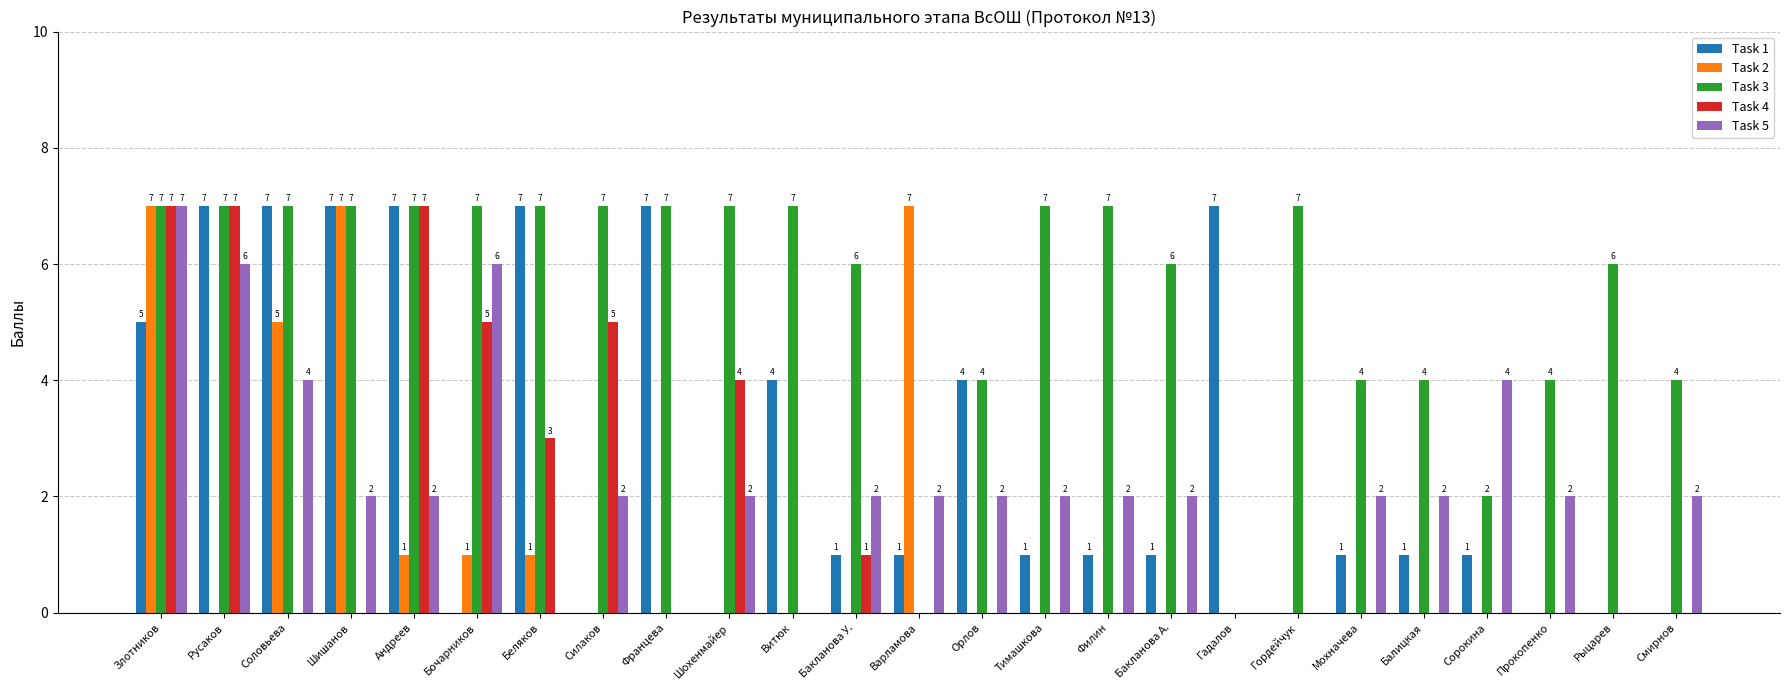

Reading right to left, transcribe all the data shown in this chart.

Task 1: 0	0	0	1	1	1	0	7	1	1	1	4	1	1	4	0	7	0	7	0	7	7	7	7	5
Task 2: 0	0	0	0	0	0	0	0	0	0	0	0	7	0	0	0	0	0	1	1	1	7	5	0	7
Task 3: 4	6	4	2	4	4	7	0	6	7	7	4	0	6	7	7	7	7	7	7	7	7	7	7	7
Task 4: 0	0	0	0	0	0	0	0	0	0	0	0	0	1	0	4	0	5	3	5	7	0	0	7	7
Task 5: 2	0	2	4	2	2	0	0	2	2	2	2	2	2	0	2	0	2	0	6	2	2	4	6	7